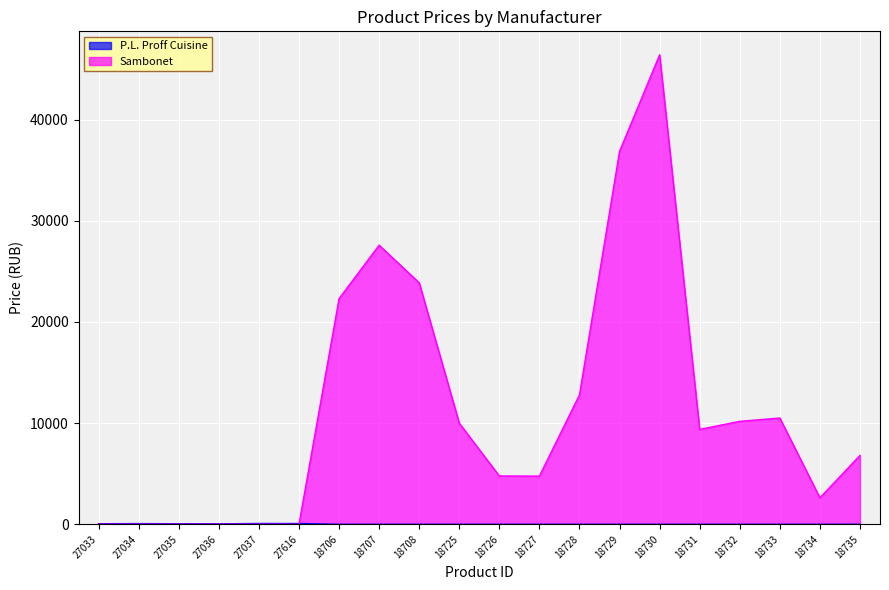

What is the total value across all series at 18731?

9373.6